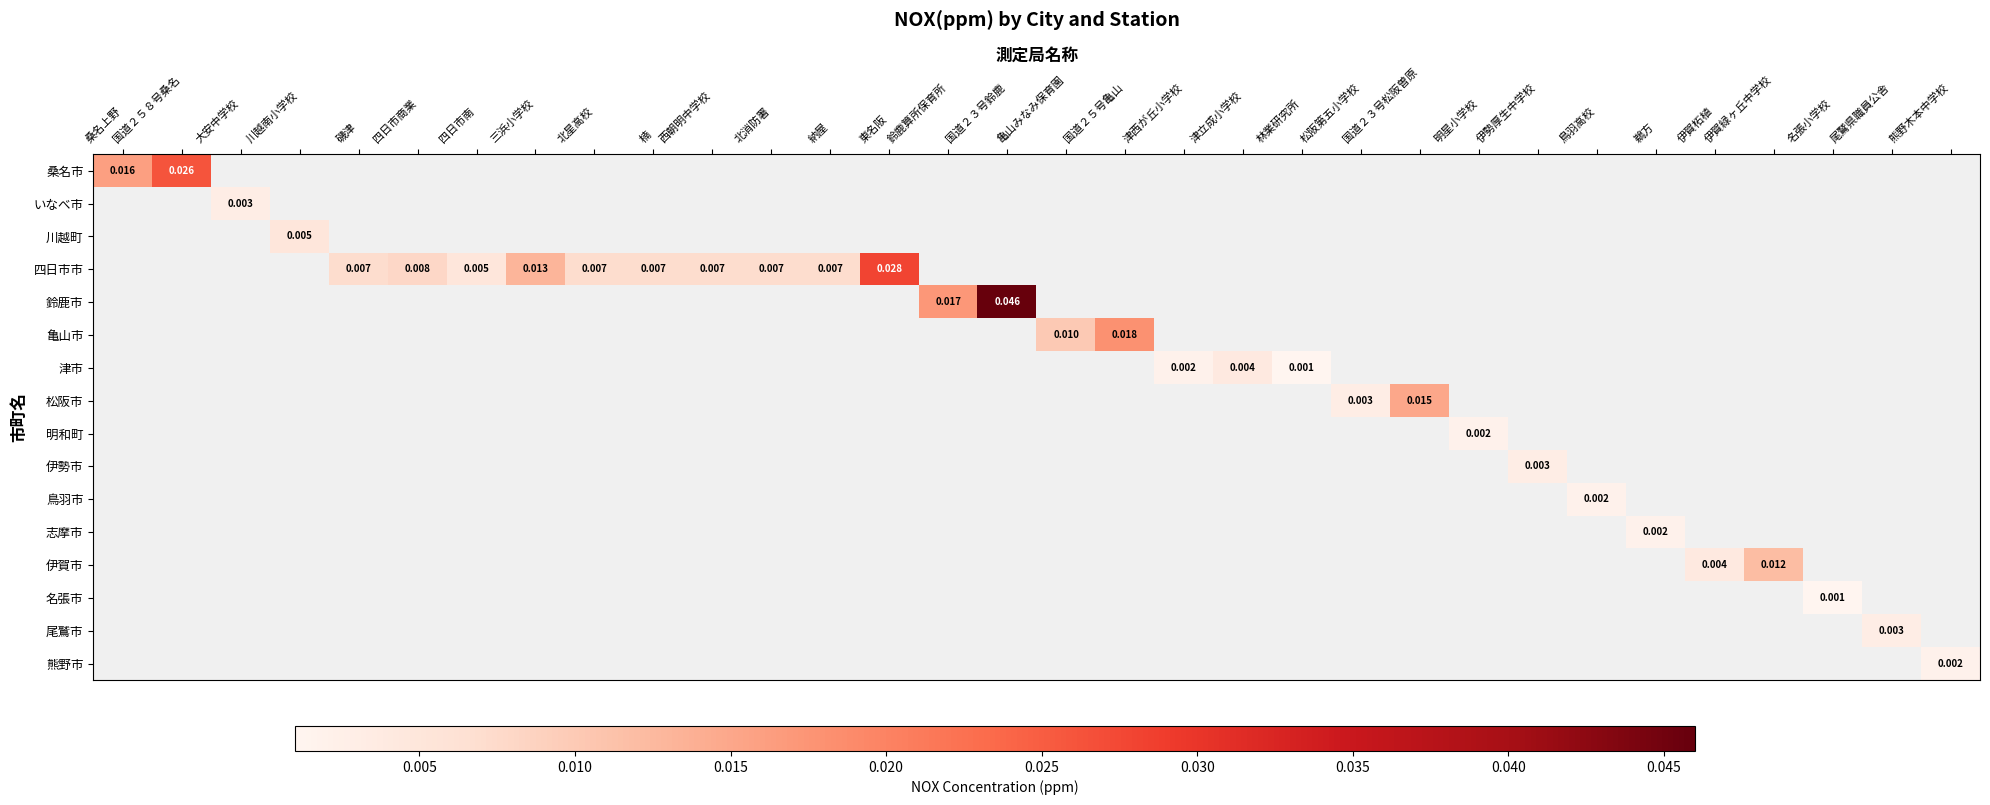

Which category has the lowest value across all series?

林業研究所